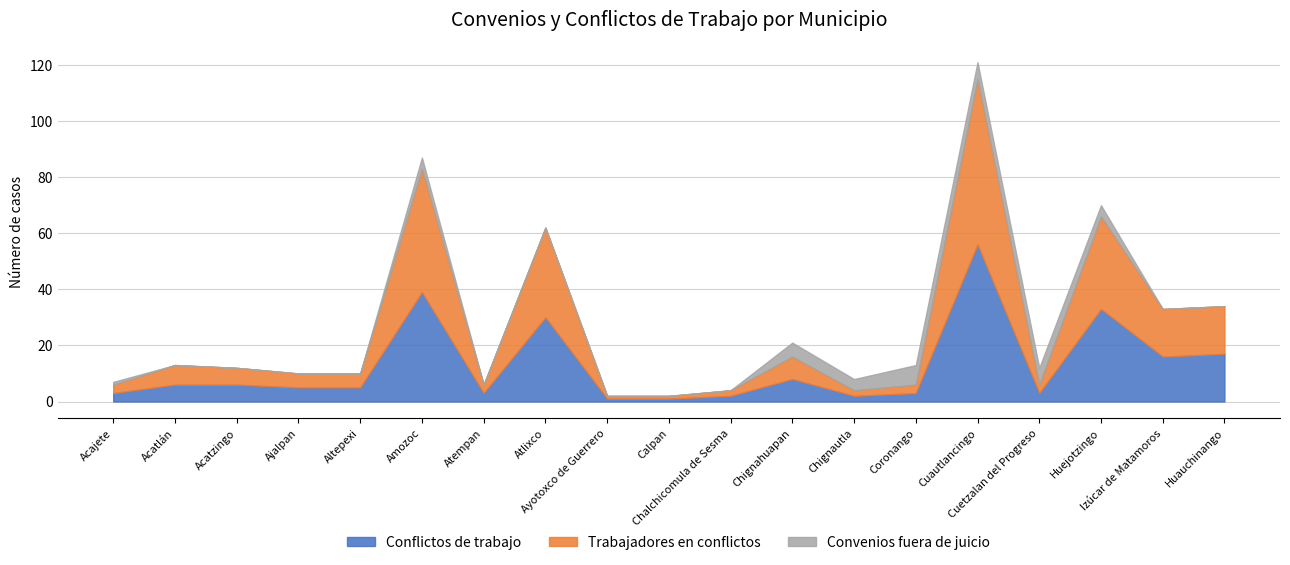

Reading left to right, list all the values displayed in this chart.

Conflictos de trabajo: Acajete=3	Acatlán=6	Acatzingo=6	Ajalpan=5	Altepexi=5	Amozoc=39	Atempan=3	Atlixco=30	Ayotoxco de Guerrero=1	Calpan=1	Chalchicomula de Sesma=2	Chignahuapan=8	Chignautla=2	Coronango=3	Cuautlancingo=56	Cuetzalan del Progreso=3	Huejotzingo=33	Izúcar de Matamoros=16	Huauchinango=17
Trabajadores en conflictos: Acajete=3	Acatlán=7	Acatzingo=6	Ajalpan=5	Altepexi=5	Amozoc=44	Atempan=3	Atlixco=32	Ayotoxco de Guerrero=1	Calpan=1	Chalchicomula de Sesma=2	Chignahuapan=8	Chignautla=2	Coronango=3	Cuautlancingo=59	Cuetzalan del Progreso=3	Huejotzingo=33	Izúcar de Matamoros=17	Huauchinango=17
Convenios fuera de juicio: Acajete=1	Acatlán=0	Acatzingo=0	Ajalpan=0	Altepexi=0	Amozoc=4	Atempan=0	Atlixco=0	Ayotoxco de Guerrero=0	Calpan=0	Chalchicomula de Sesma=0	Chignahuapan=5	Chignautla=4	Coronango=7	Cuautlancingo=6	Cuetzalan del Progreso=6	Huejotzingo=4	Izúcar de Matamoros=0	Huauchinango=0